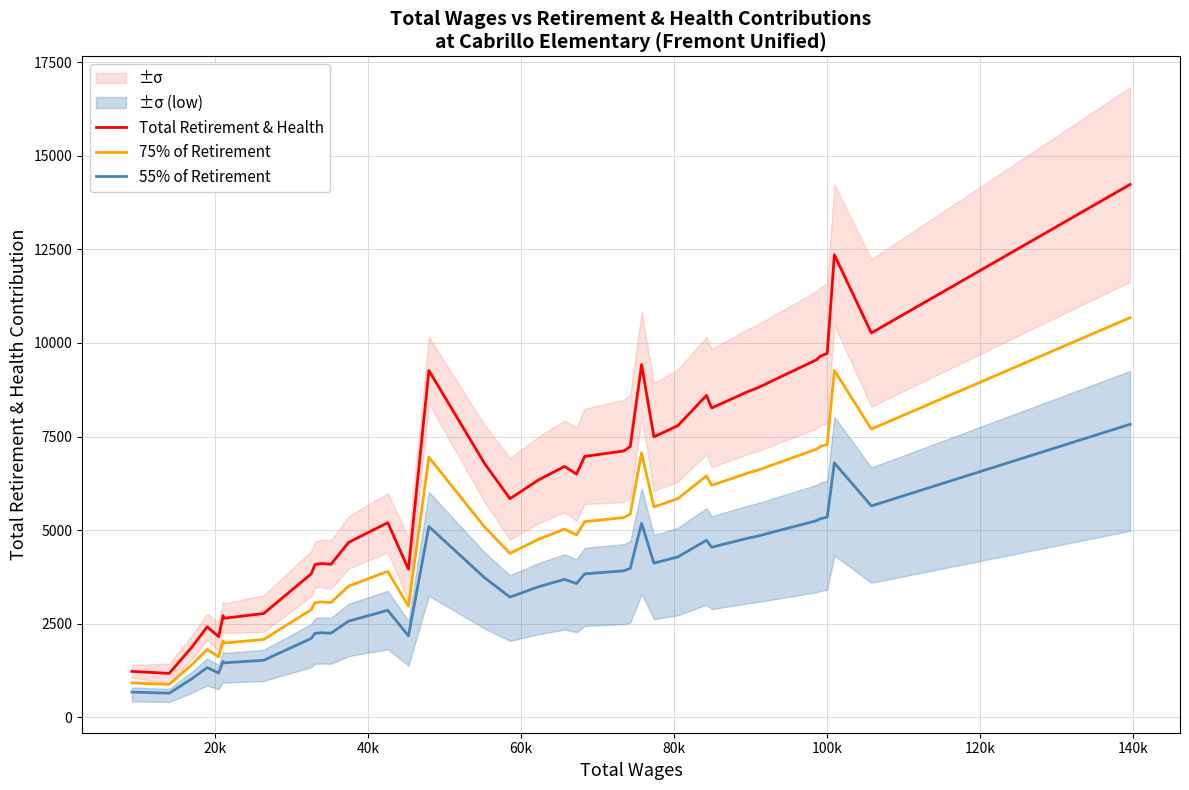

What is the minimum value for 75% of Retirement?

880.5